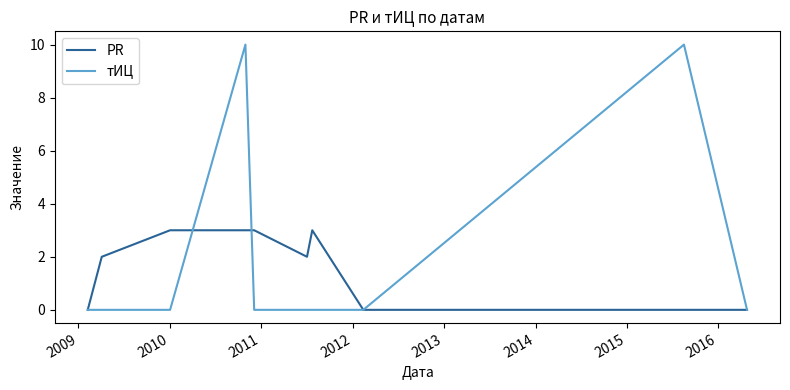

What is the maximum value shown in the chart?

10